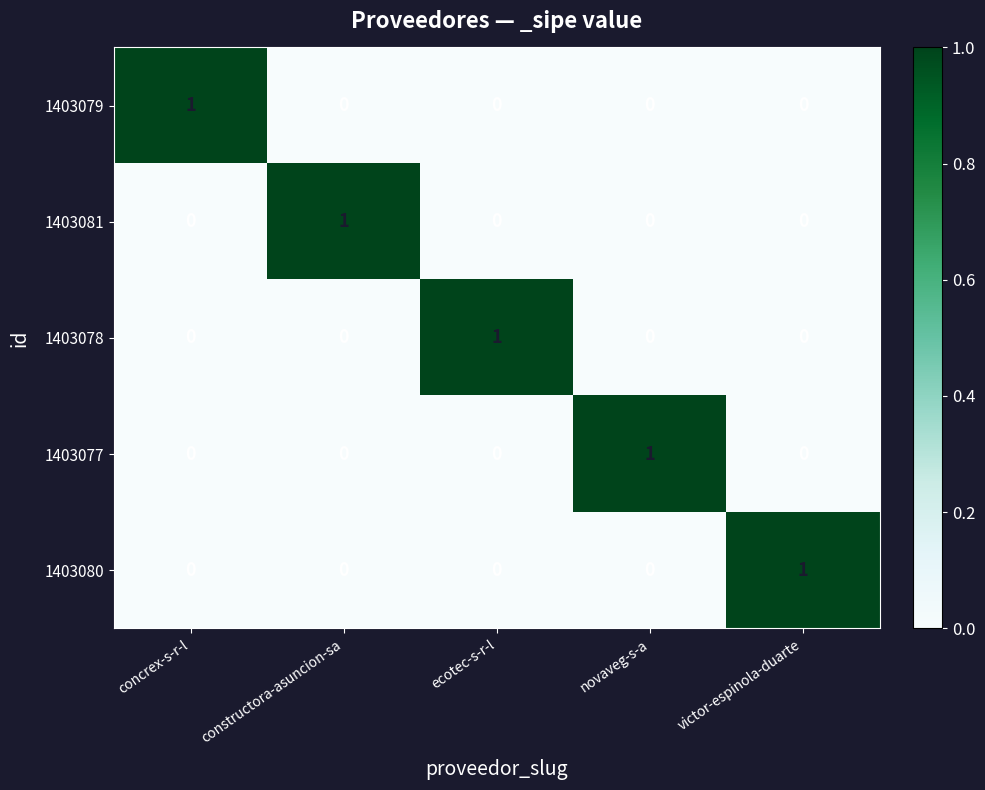

Reading left to right, list all the values displayed in this chart.

1403079: 1	0	0	0	0
1403081: 0	1	0	0	0
1403078: 0	0	1	0	0
1403077: 0	0	0	1	0
1403080: 0	0	0	0	1